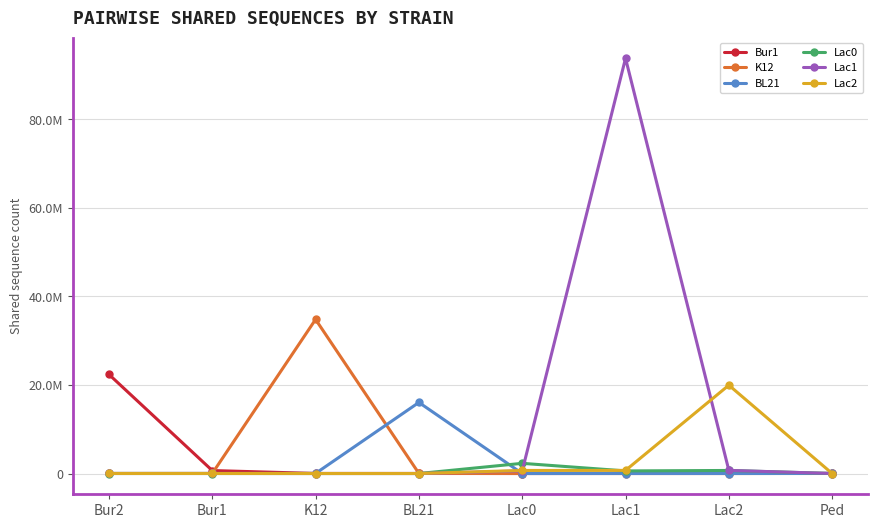

In BL21, how many points are higher than both neighbors (excluding endpoints)?

1